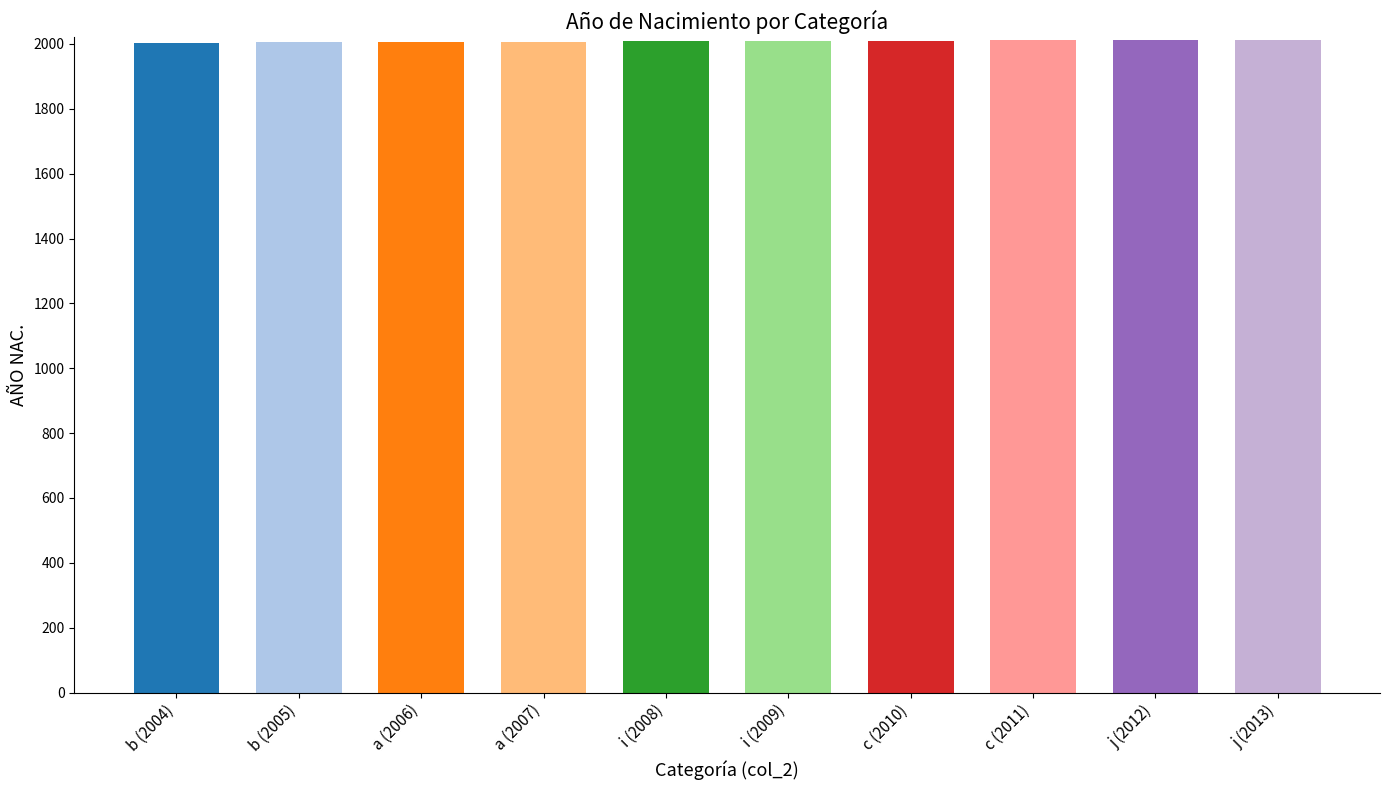

What is the average value?

2008